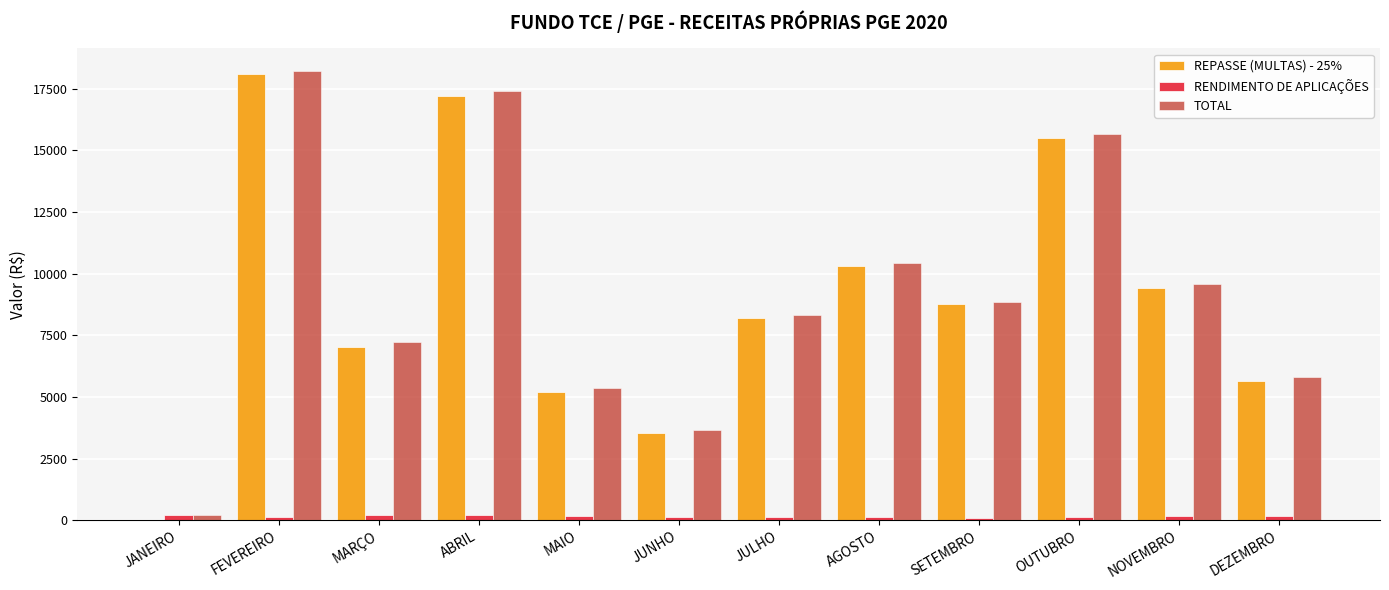

Is the value of RENDIMENTO DE APLICAÇÕES at JUNHO greater than the value of TOTAL at DEZEMBRO?

No